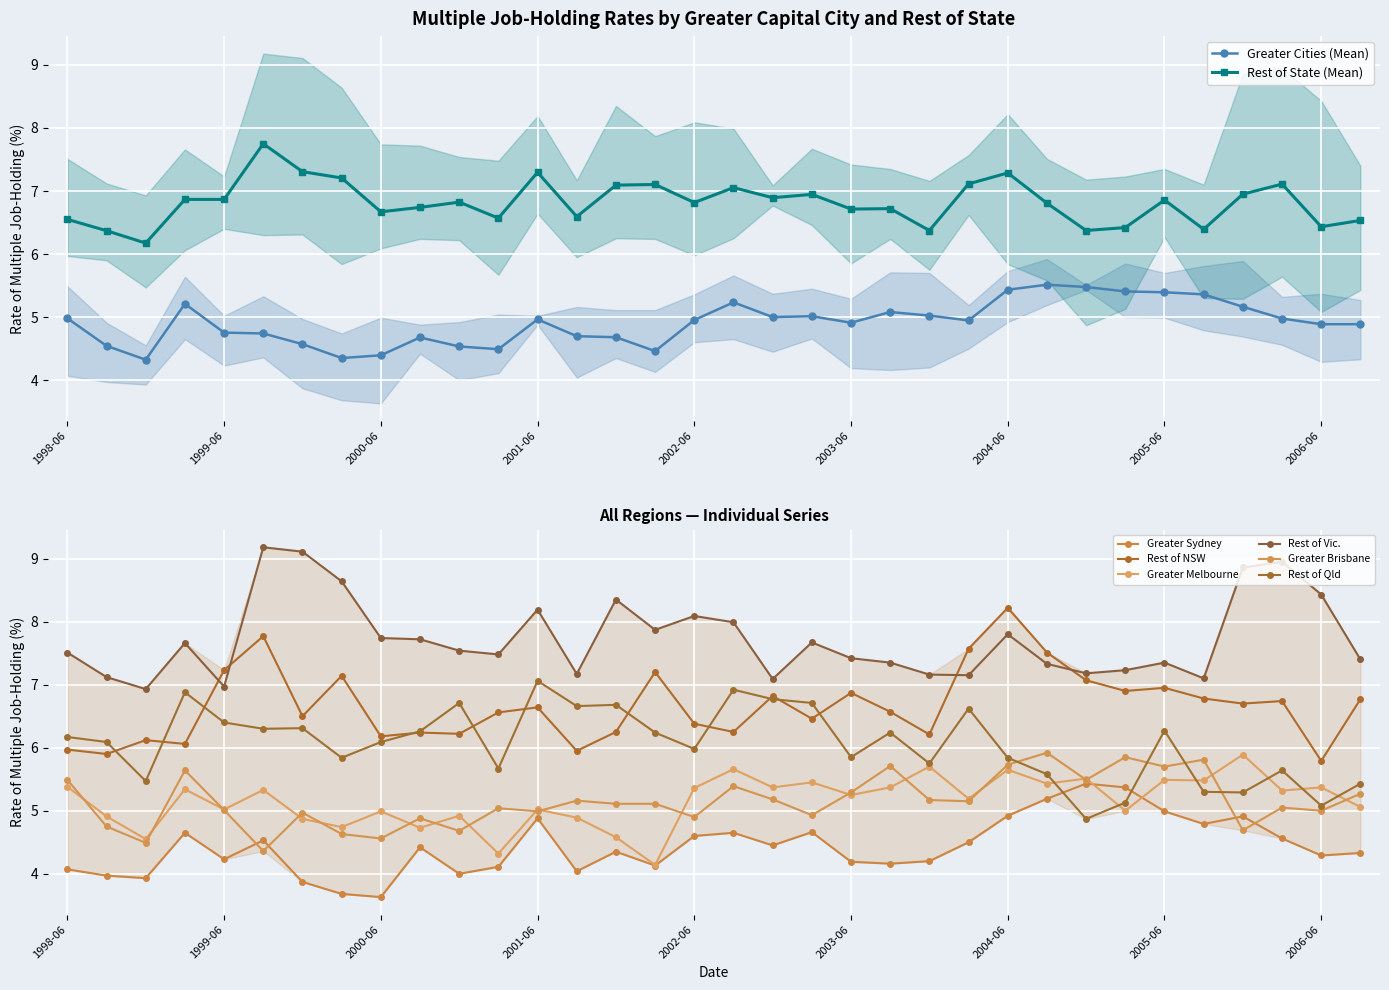

True or false: Rest of Qld has a value of 6.3 at 1999-09.

True